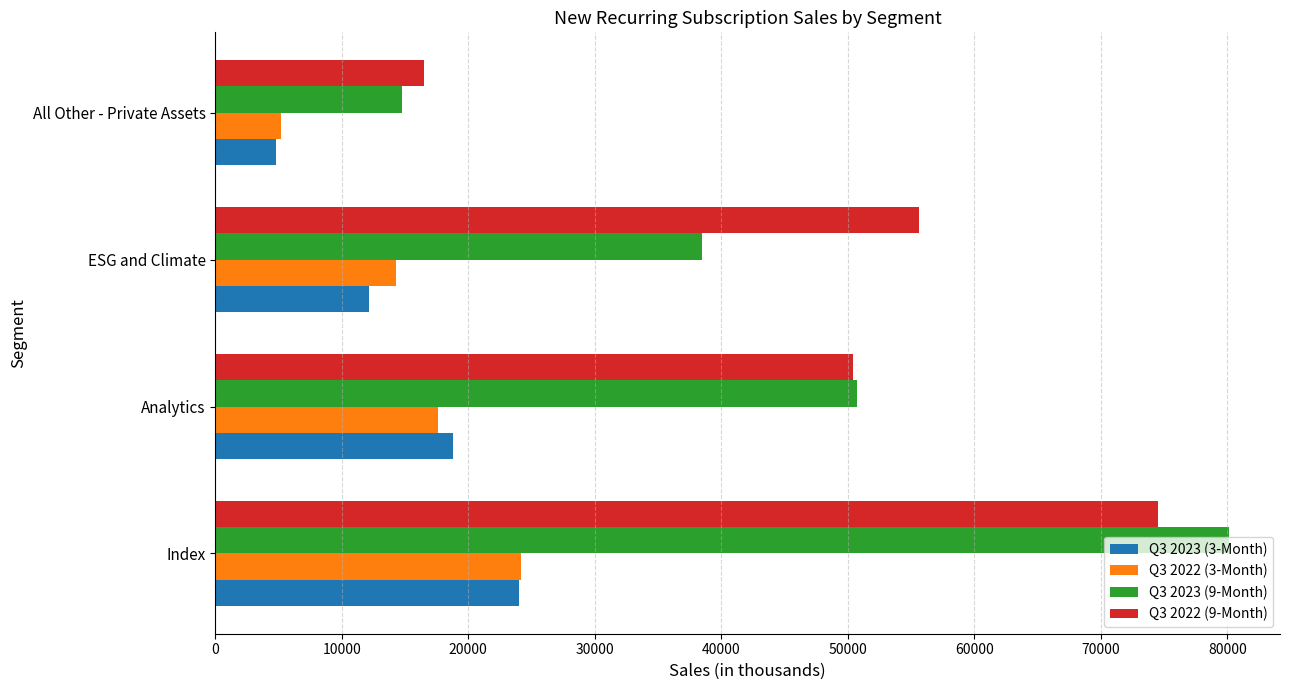

What is the difference between the second highest and minimum values in the Q3 2022 (9-Month) series?

39127